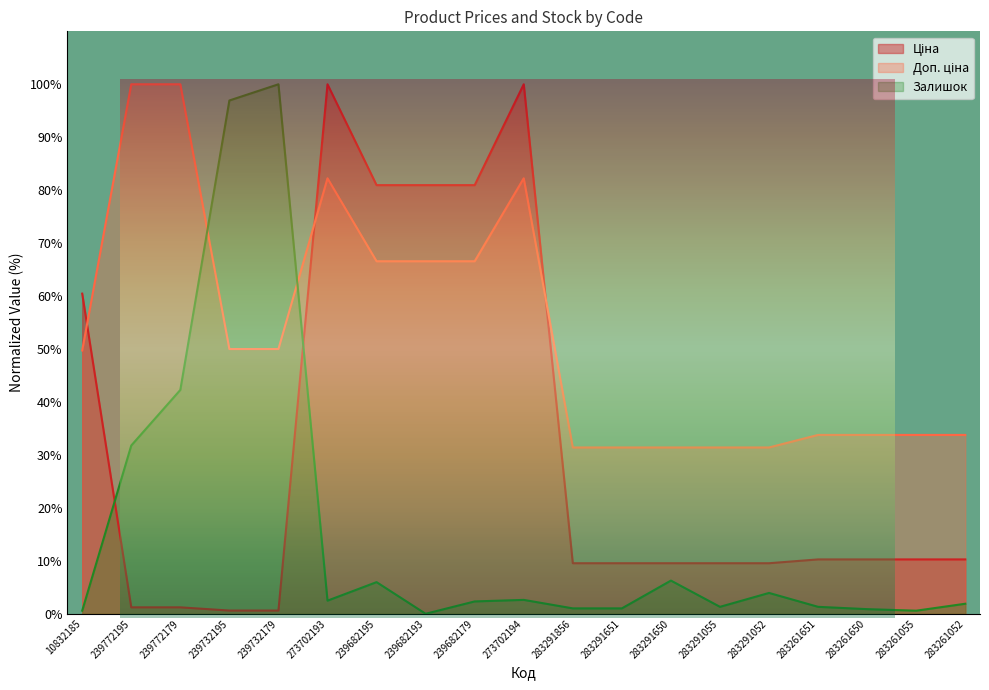

The Доп. ціна series shows 33.8 at 283261650. True or false?

True